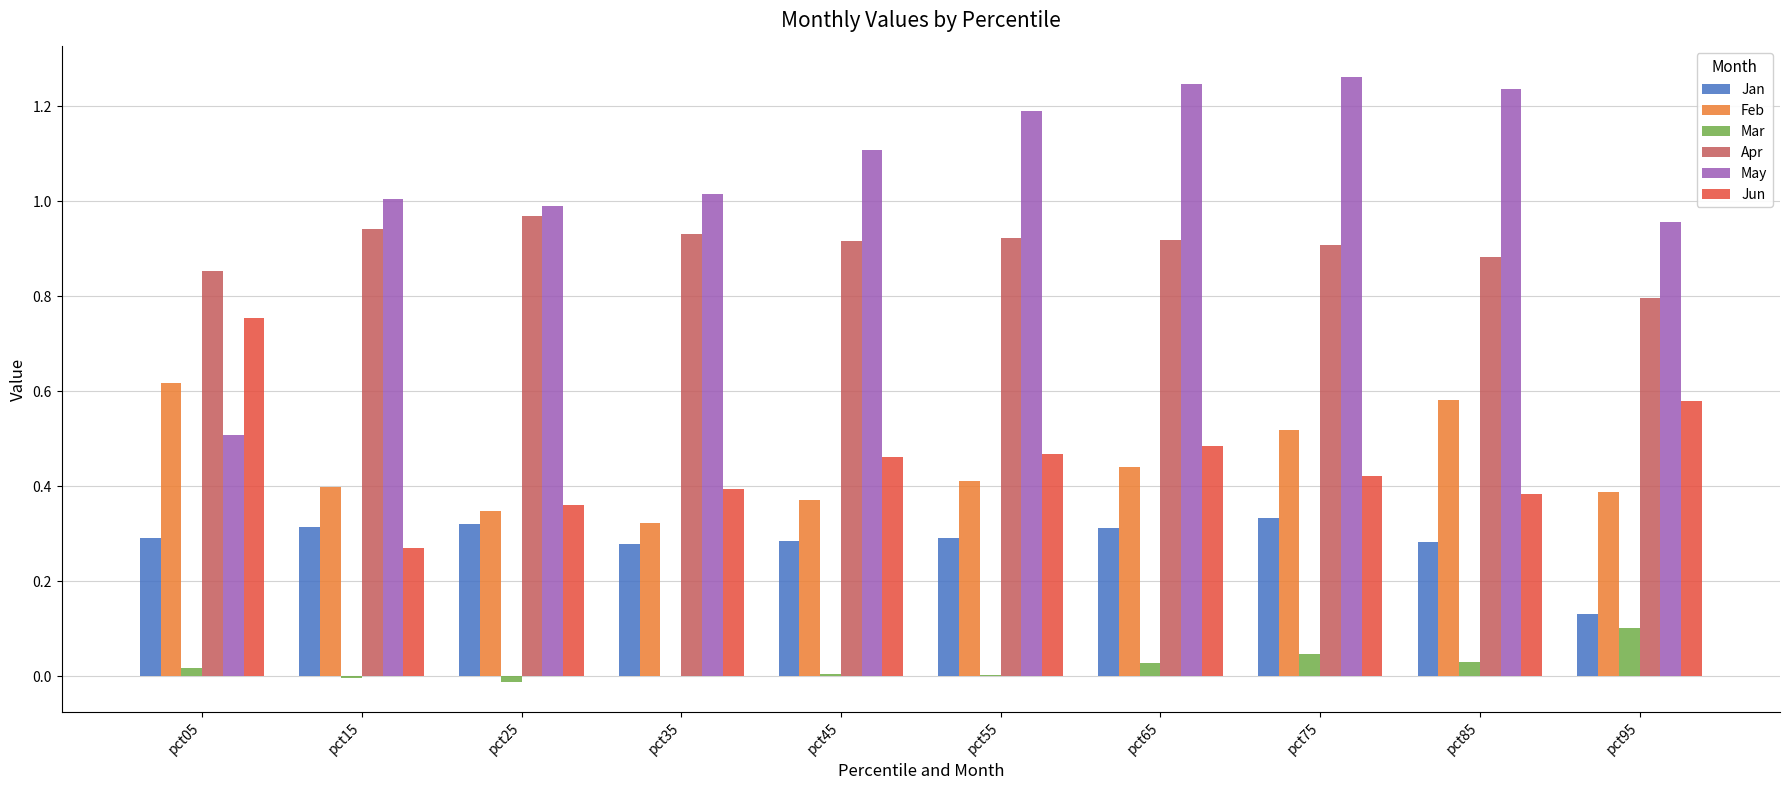

Which category has the highest value in the Feb series?

pct05